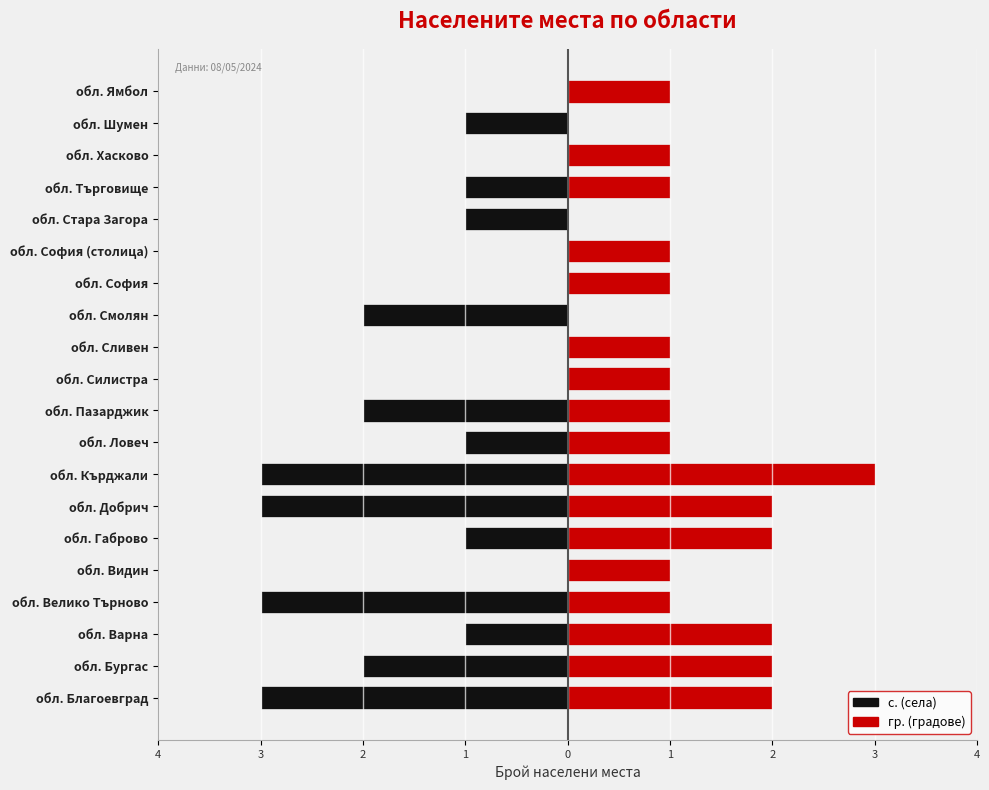

What value does the Лява стойност series have at обл. Добрич?

-3